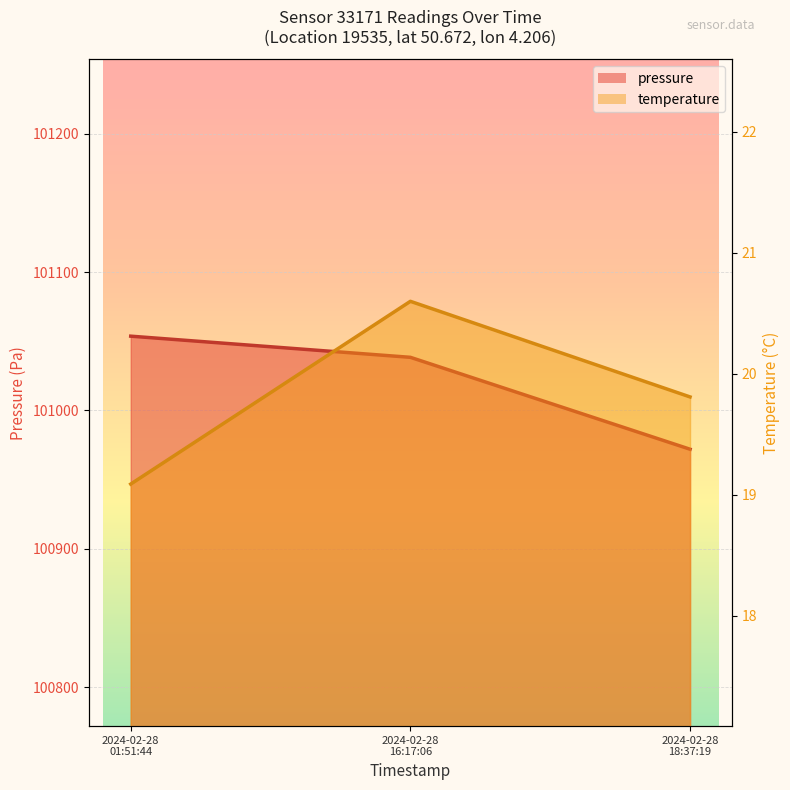

What is the minimum value shown in the chart?

19.1